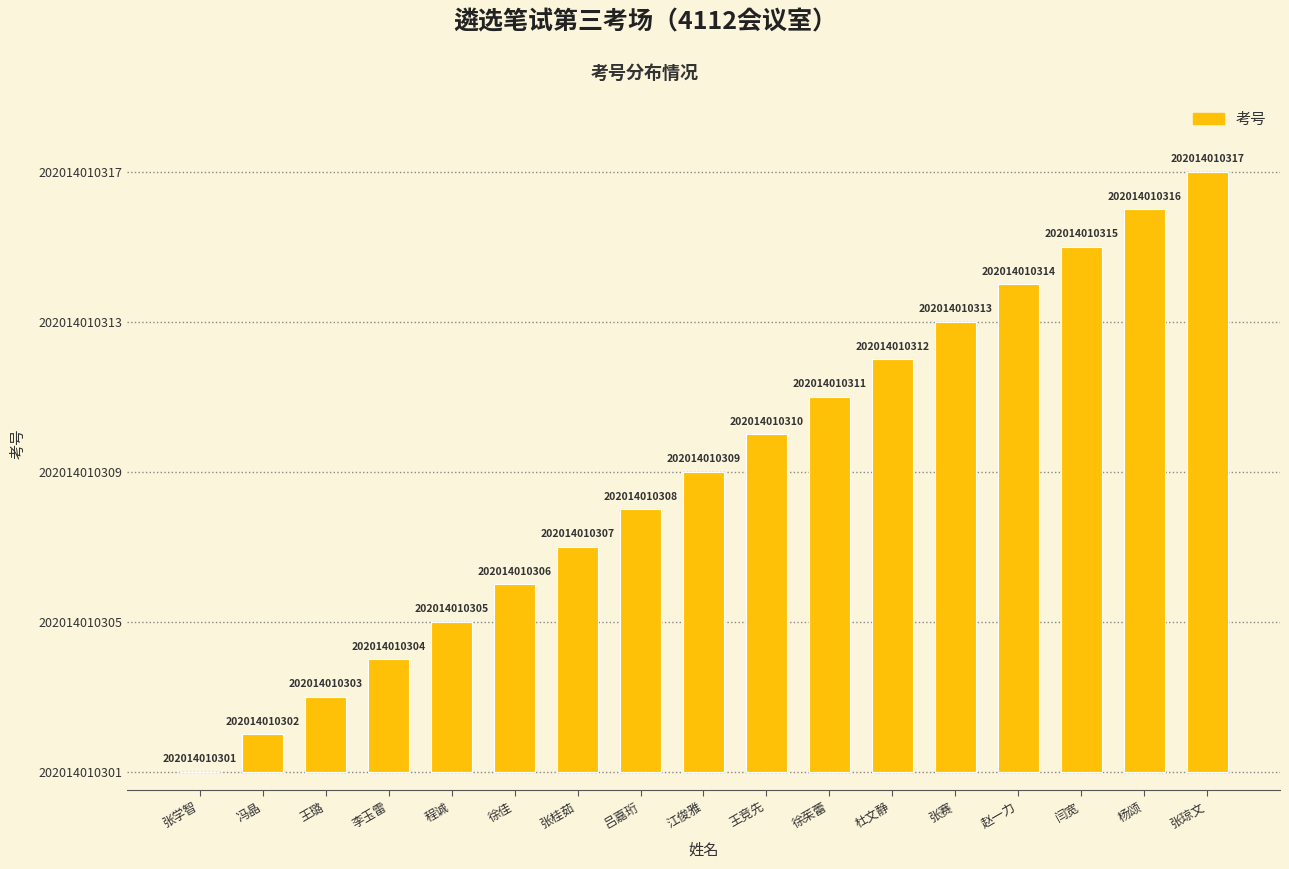

What position from the right is 杨颂?

2